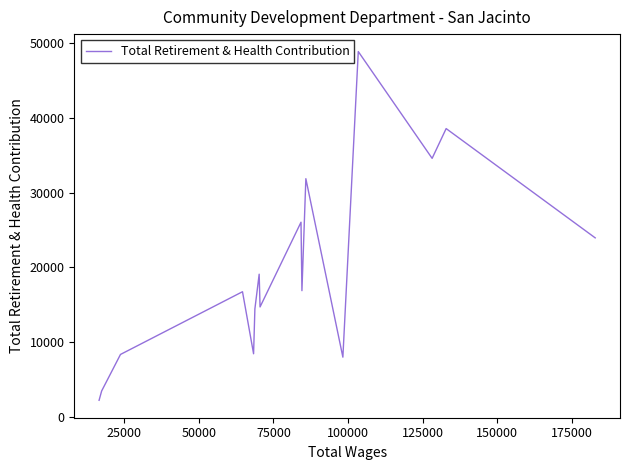

Count the number of data series in this chart.

1